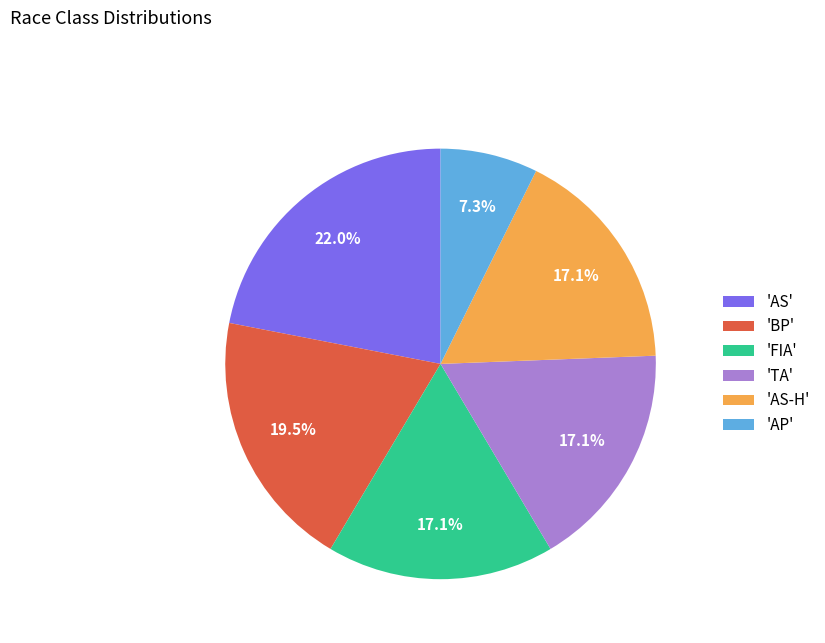

Is there a majority slice in this chart?

No